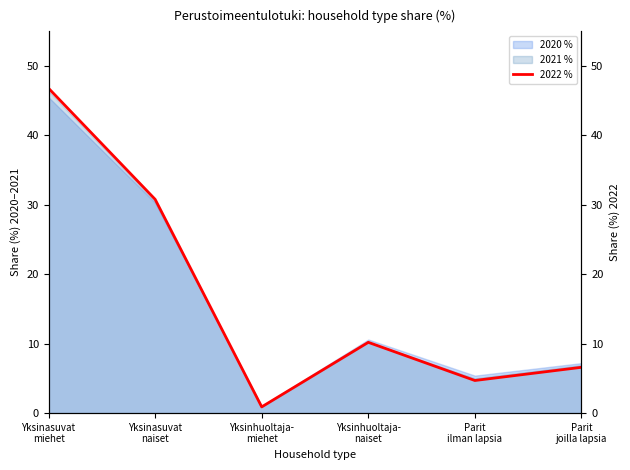

How many lines are shown in the chart?

1